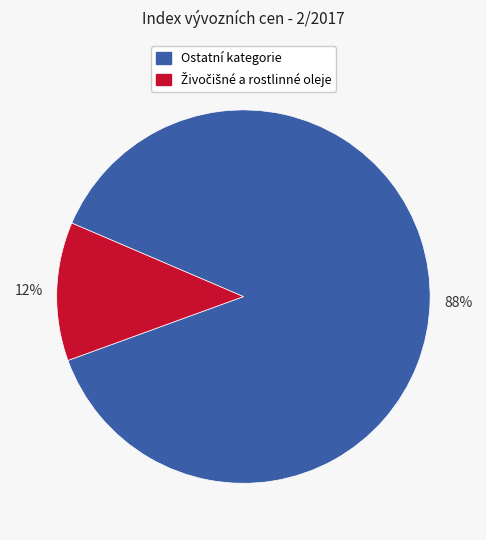

The Ostatní kategorie slice represents 88% of the pie. True or false?

True